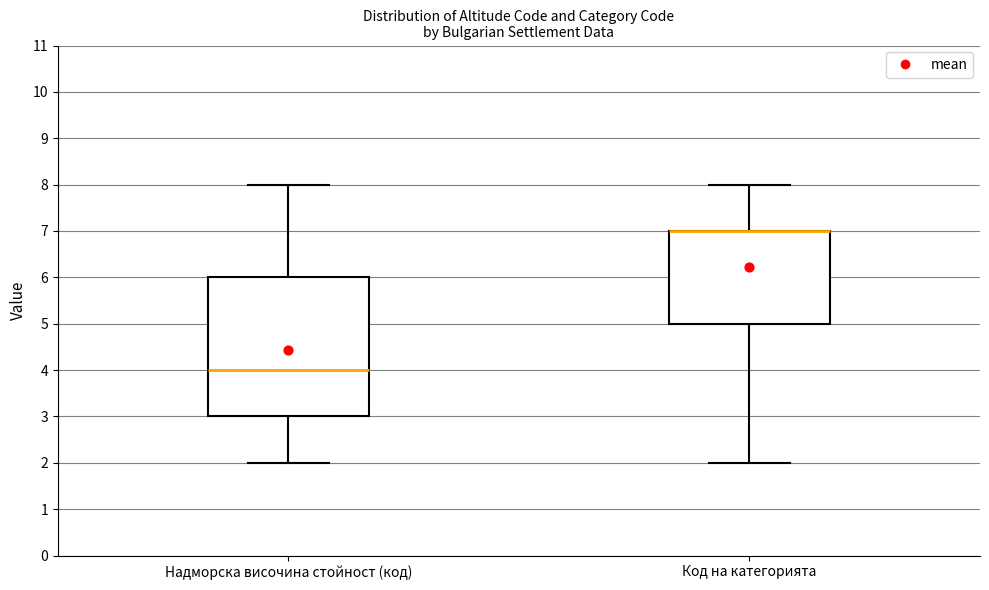

Comparing the boxes themselves (not the whiskers), which one is the tallest?

Надморска височина стойност (код)